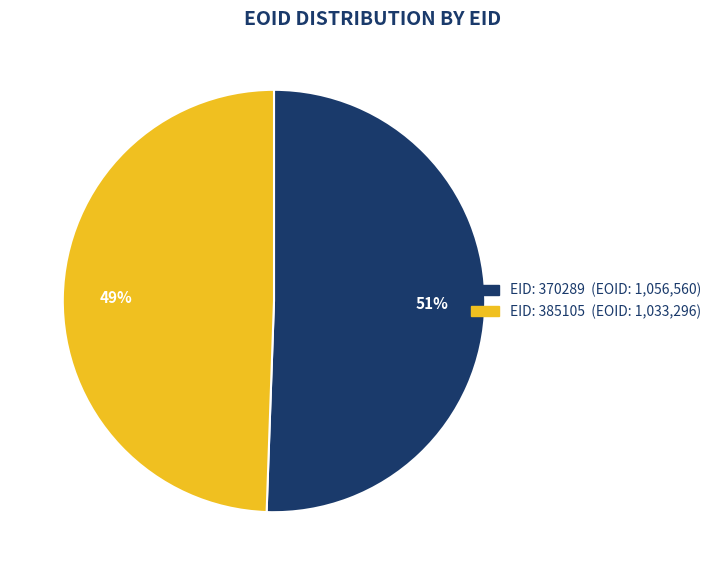

Does any single category account for the majority?

Yes